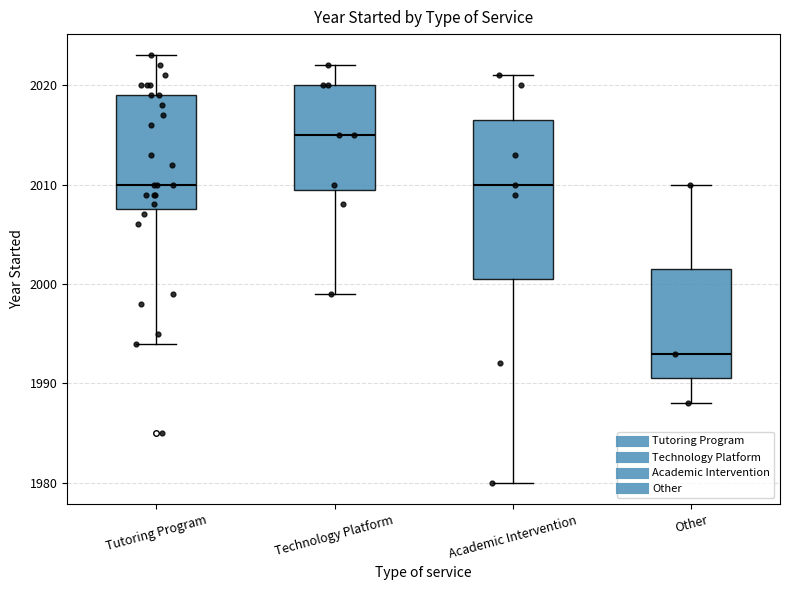

Reading left to right, transcribe this box plot: for each box, give where its median line is, the range the box spans, and where its two whiskers end, as read against the y-axis. The values are not printed on the chart, so give them approximately, as read against the axis.

Tutoring Program: median 2010, box 2008 to 2019, whiskers 1994 to 2023
Technology Platform: median 2015, box 2010 to 2020, whiskers 1999 to 2022
Academic Intervention: median 2010, box 2001 to 2017, whiskers 1980 to 2021
Other: median 1993, box 1991 to 2002, whiskers 1988 to 2010